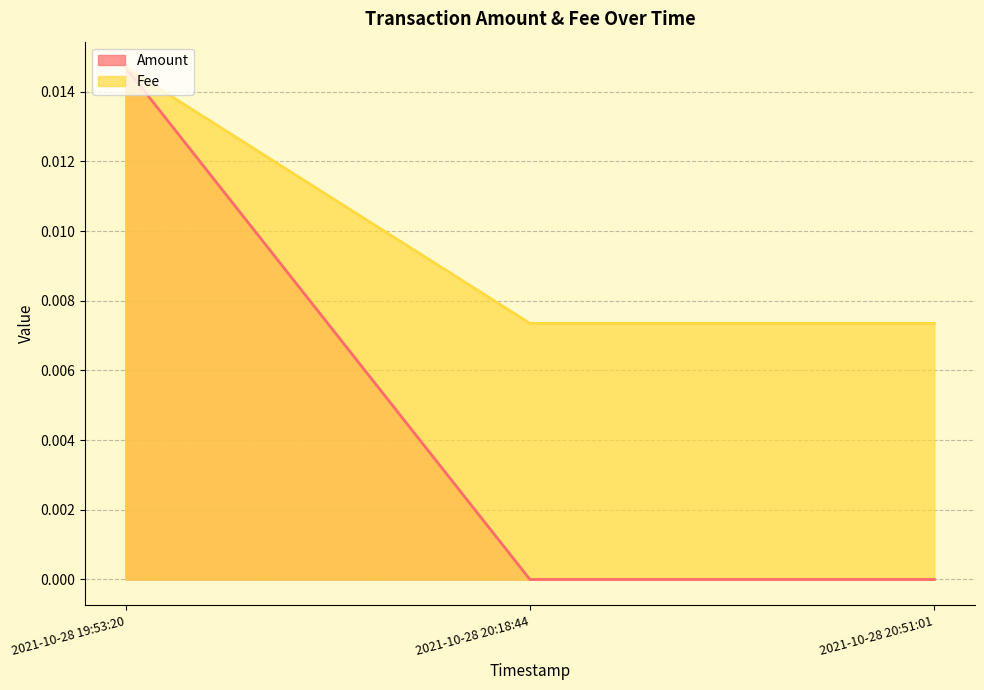

What position from the left is 2021-10-28 20:18:44?

2